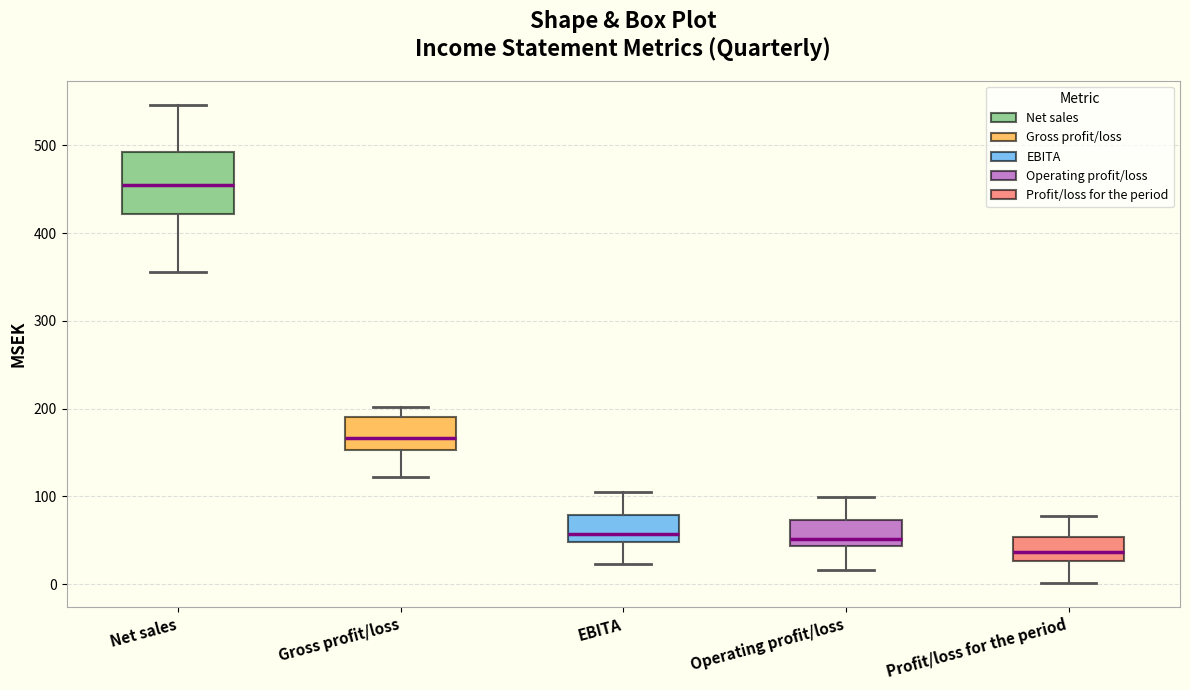

Reading left to right, transcribe this box plot: for each box, give where its median line is, the range the box spans, and where its two whiskers end, as read against the y-axis. The values are not printed on the chart, so give them approximately, as read against the axis.

Net sales: median 450, box 420 to 490, whiskers 360 to 550
Gross profit/loss: median 170, box 150 to 190, whiskers 120 to 200
EBITA: median 60, box 50 to 80, whiskers 20 to 110
Operating profit/loss: median 50, box 40 to 70, whiskers 20 to 100
Profit/loss for the period: median 40, box 30 to 50, whiskers 0 to 80